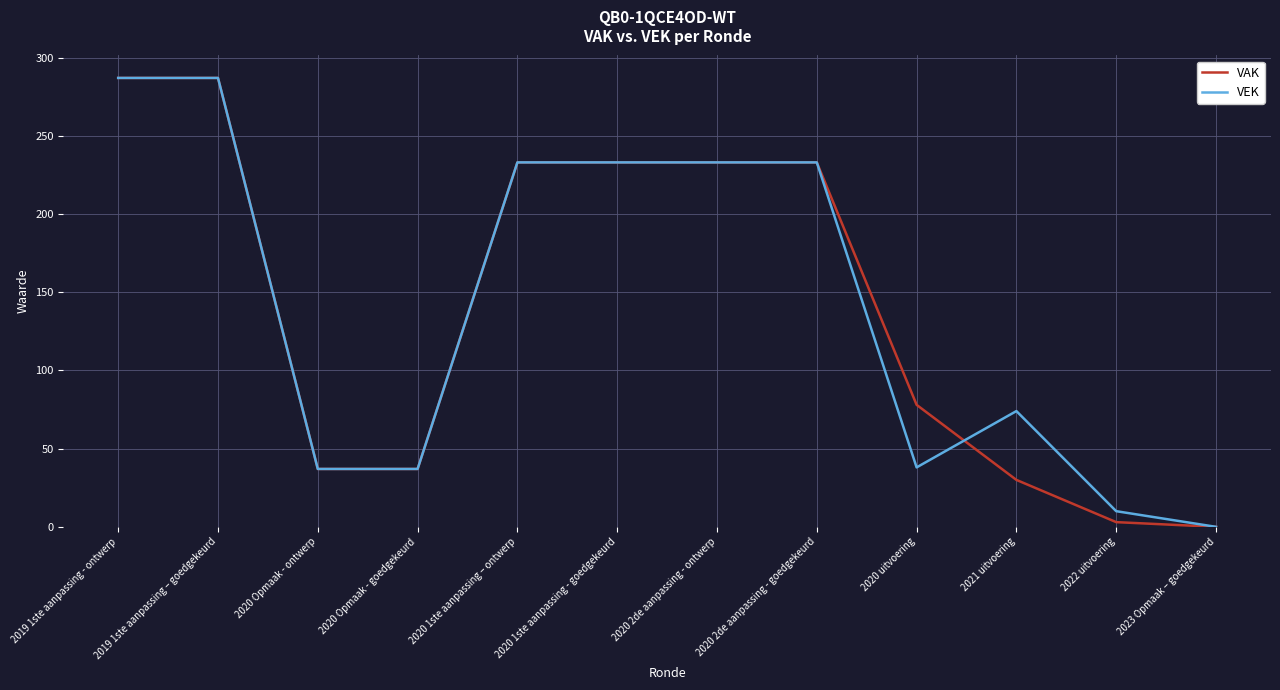

The value of VEK at 2020 1ste aanpassing - goedgekeurd is 349. True or false?

False